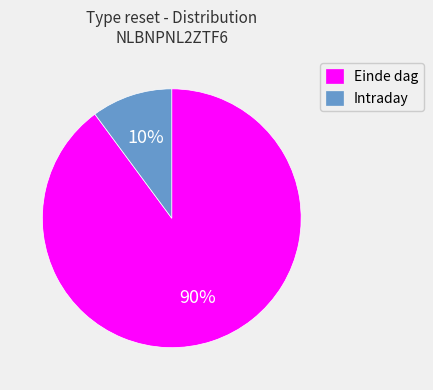

Between Intraday and Einde dag, which is larger?

Einde dag